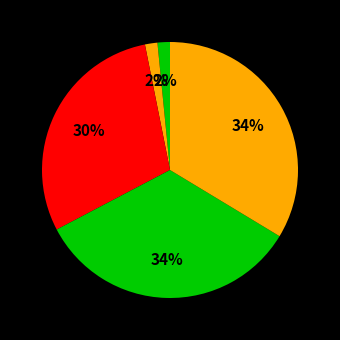

Rank the categories by value from highest to lowest.

5, 4, 3, 2, 1